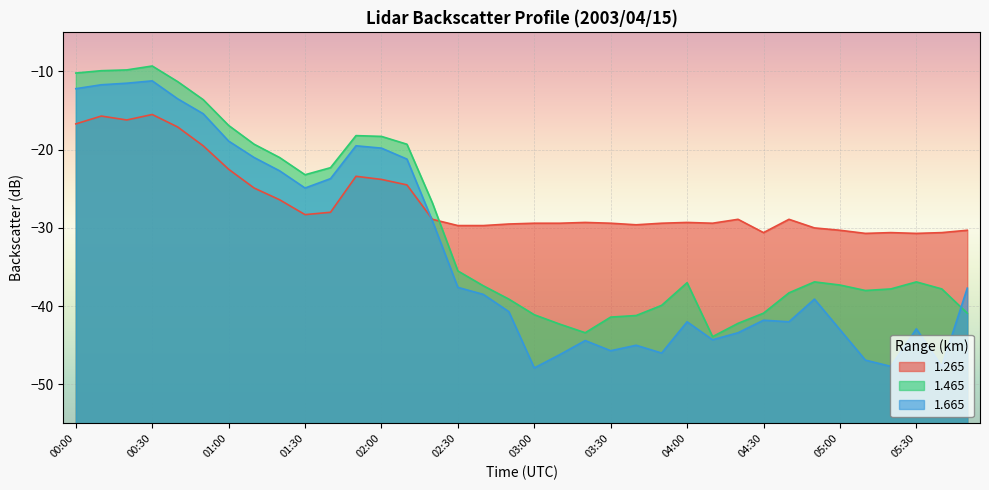

True or false: 1.265 has more than 0 interior local peaks.

True